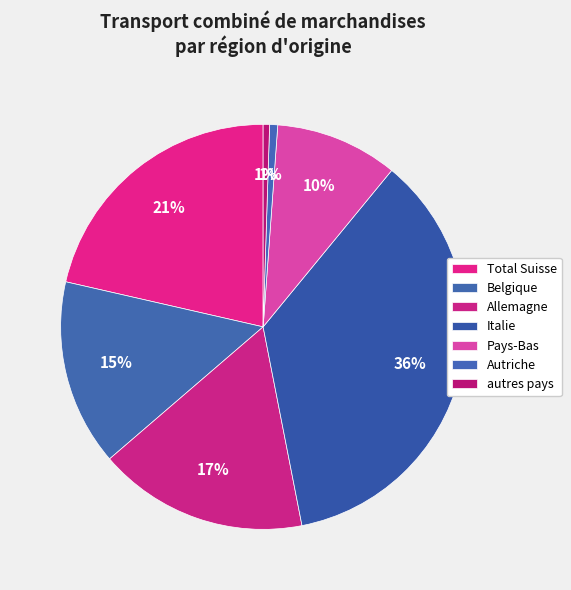

What is the change in value from Belgique to Italie?

+242.8